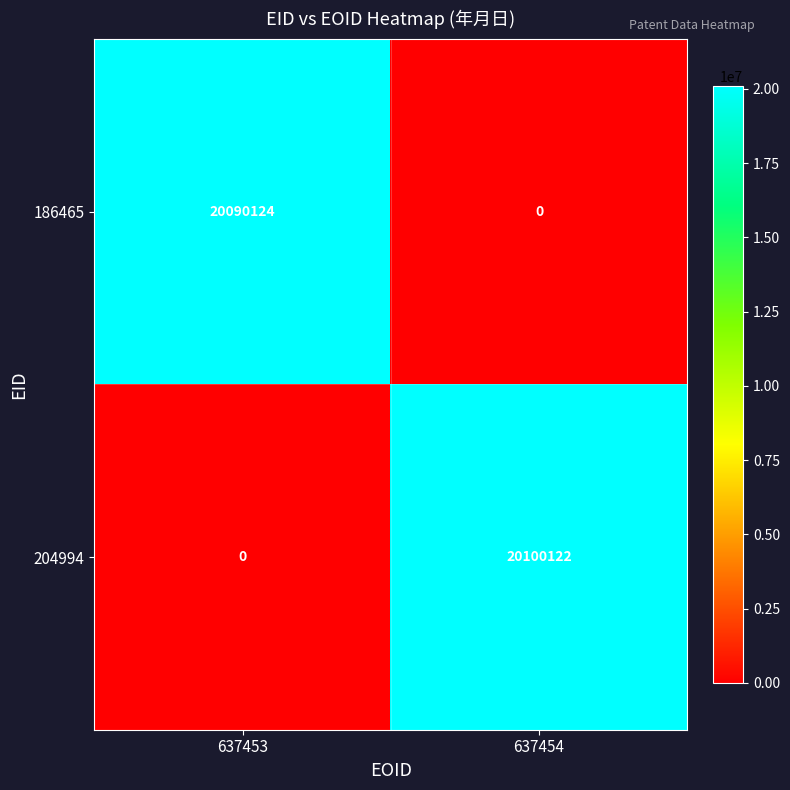

How many data points does each series have?

2